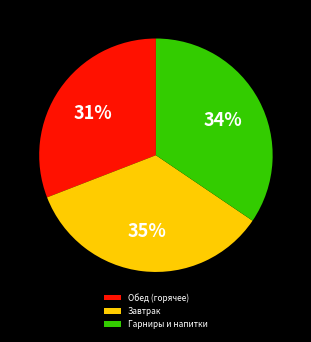

What is the smallest slice in the pie chart?

Обед (горячее)